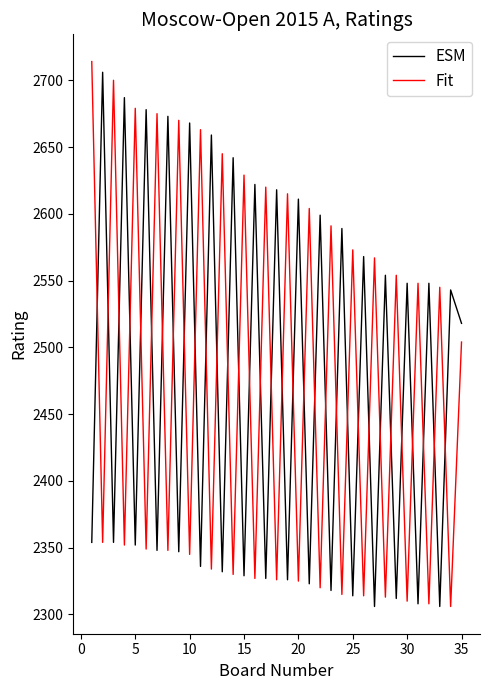

What is the smallest value displayed?

2306